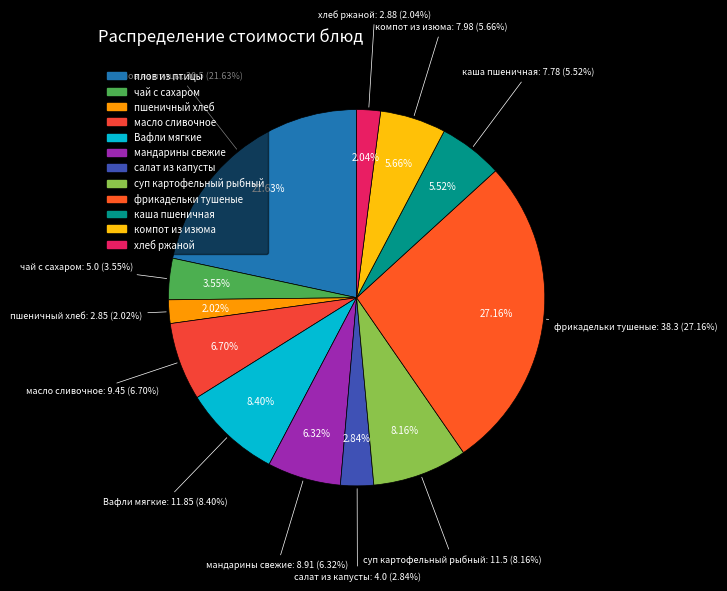

Approximately how many times larger is the value at масло сливочное compared to плов из птицы?

0.3